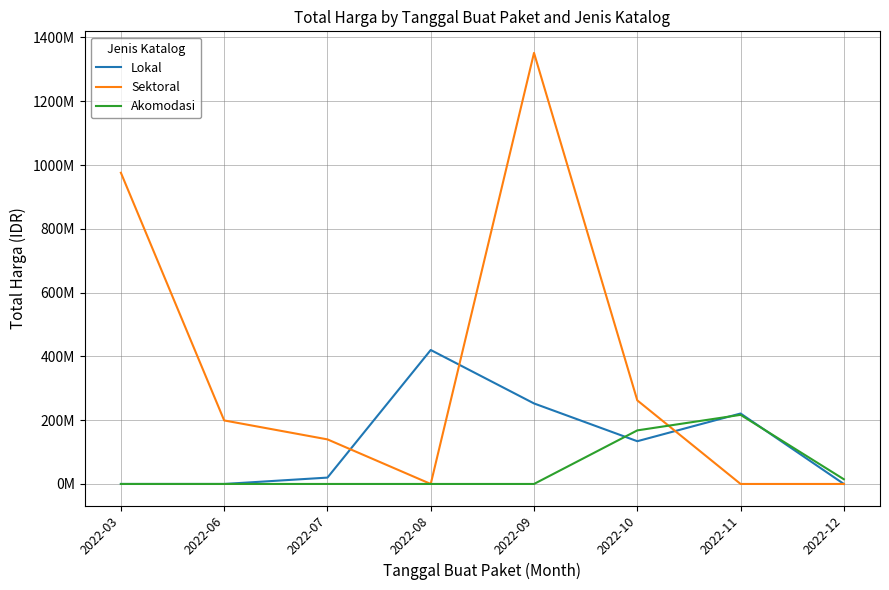

At which label does Sektoral first exceed 199200000?

2022-03